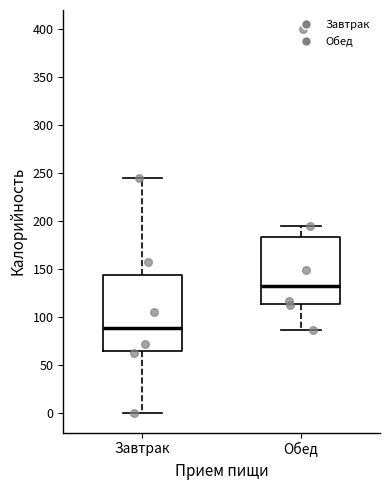

Which box's median line is the lowest?

Завтрак